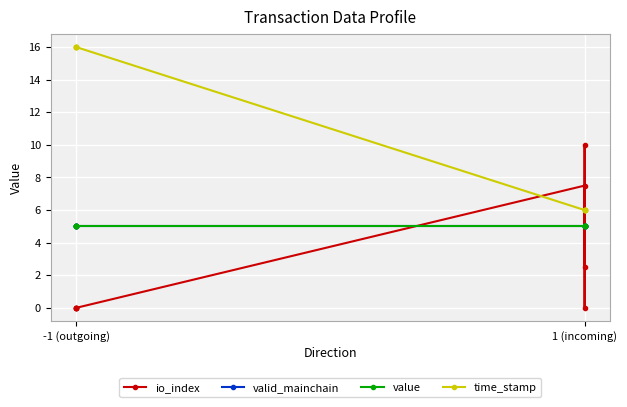

What are all the series names shown in the legend?

io_index, valid_mainchain, value, time_stamp